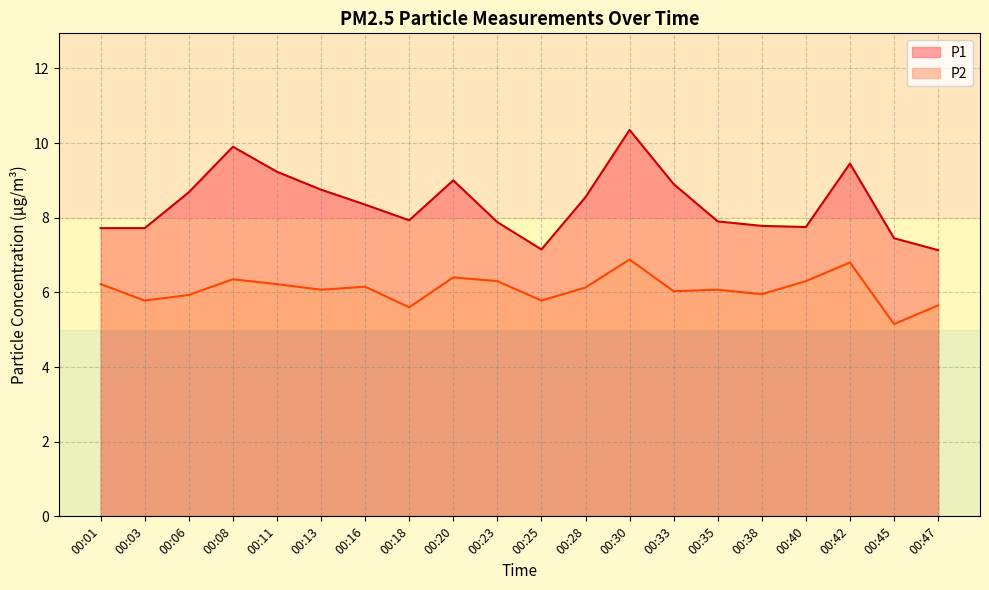

What value does the P1 series have at 00:42?

9.4